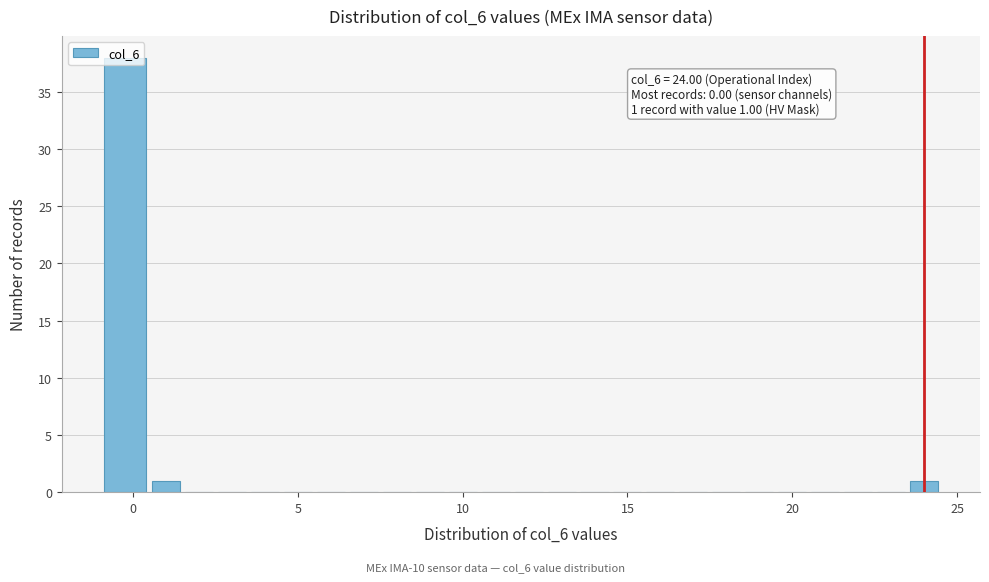

Around what value on the x-axis is the tallest bar? Give the approximate position of its centre, as read against the axis.

0.0